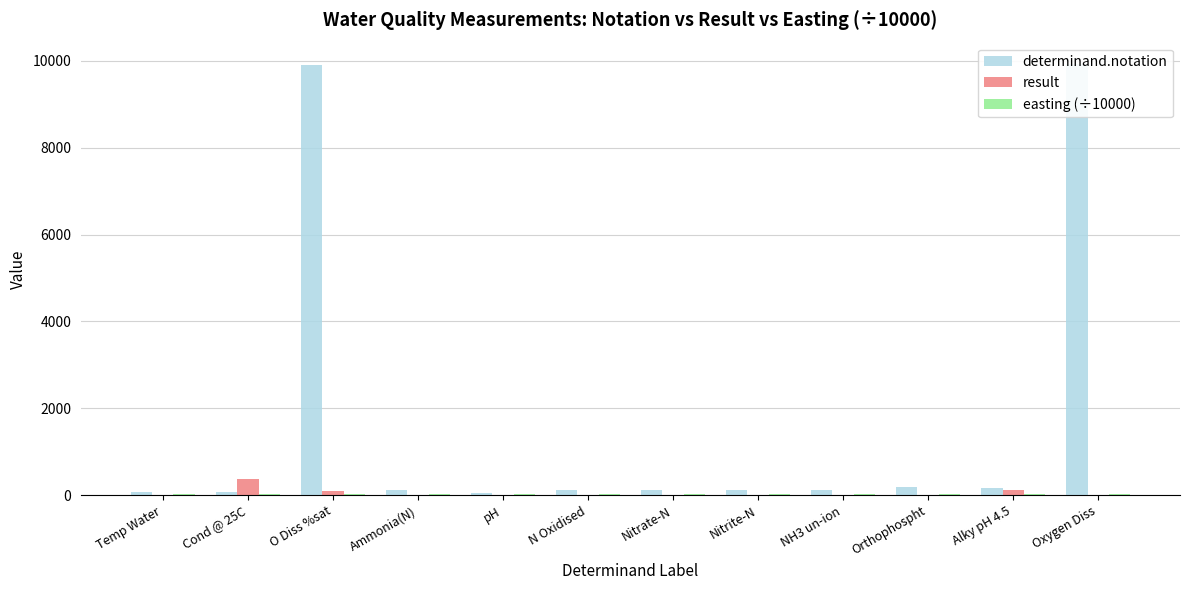

What is the greatest value displayed?

9924.0